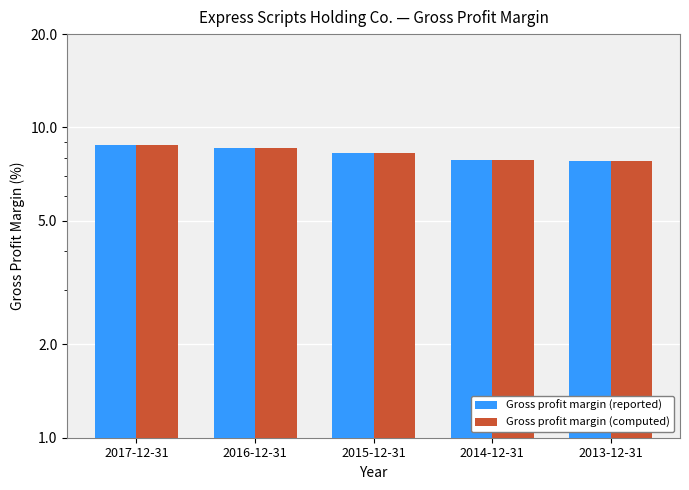

Count the Gross profit margin (reported) values in the range 7 to 8.

2